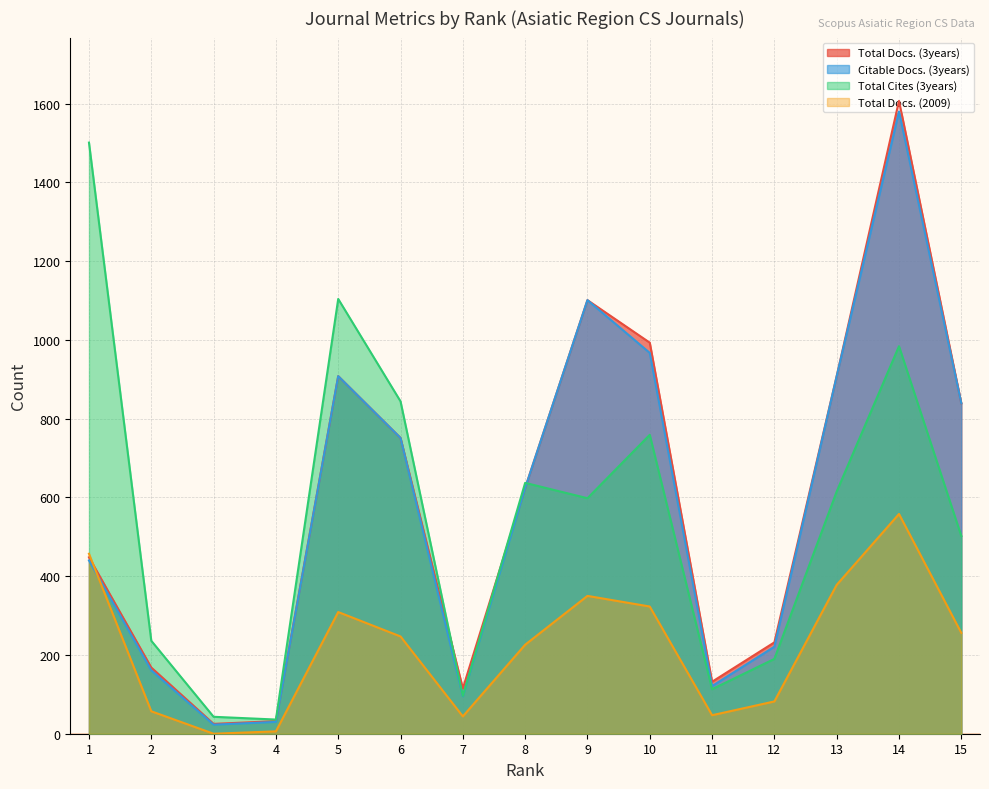

Reading right to left, what are all the values shown in this chart?

Total Docs. (3years): 15=839	14=1607	13=908	12=232	11=132	10=993	9=1101	8=624	7=115	6=751	5=908	4=32	3=25	2=168	1=448
Citable Docs. (3years): 15=839	14=1580	13=908	12=221	11=121	10=967	9=1101	8=624	7=95	6=751	5=908	4=30	3=23	2=161	1=440
Total Cites (3years): 15=502	14=984	13=615	12=190	11=113	10=759	9=598	8=637	7=96	6=844	5=1104	4=36	3=43	2=236	1=1501
Total Docs. (2009): 15=256	14=558	13=378	12=82	11=47	10=323	9=350	8=226	7=44	6=247	5=309	4=6	3=0	2=57	1=457